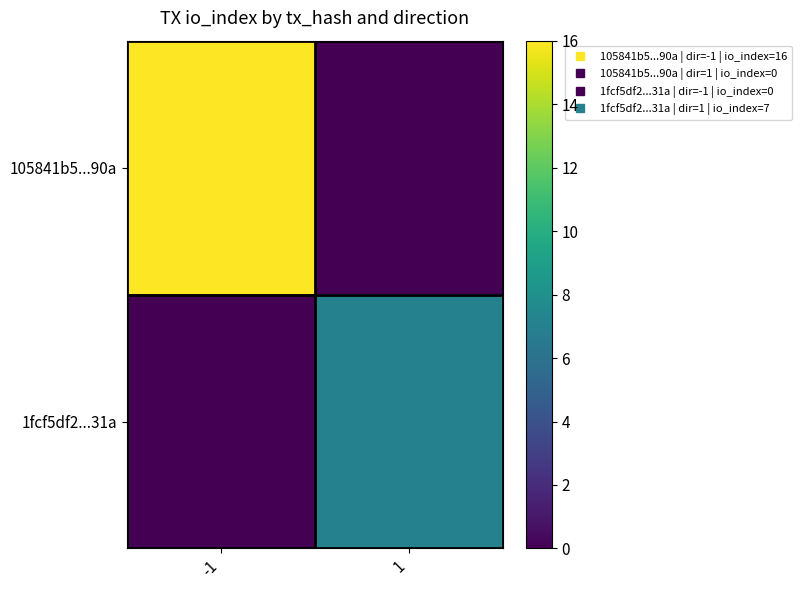

Reading right to left, extract all data points from this chart.

105841b5...90a: 1=0	-1=16
1fcf5df2...31a: 1=7	-1=0